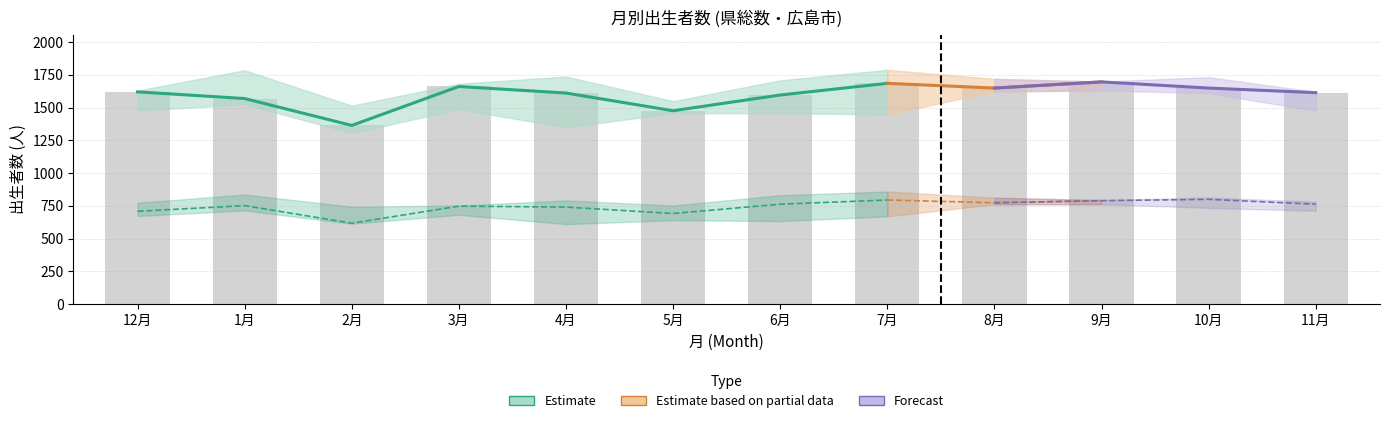

Are the bars horizontal?

No